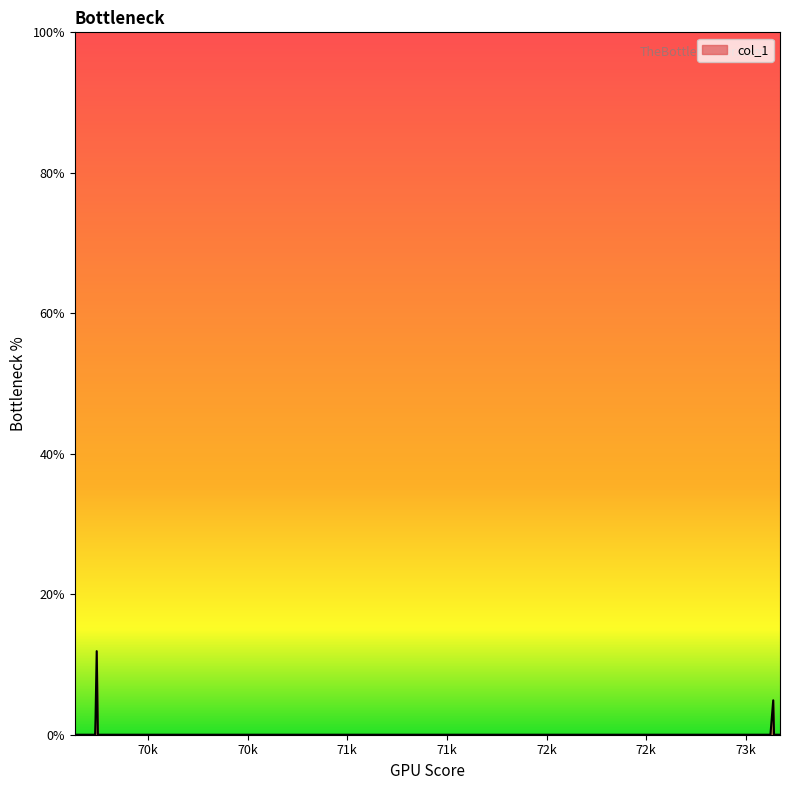

What is the greatest value displayed?

11.9